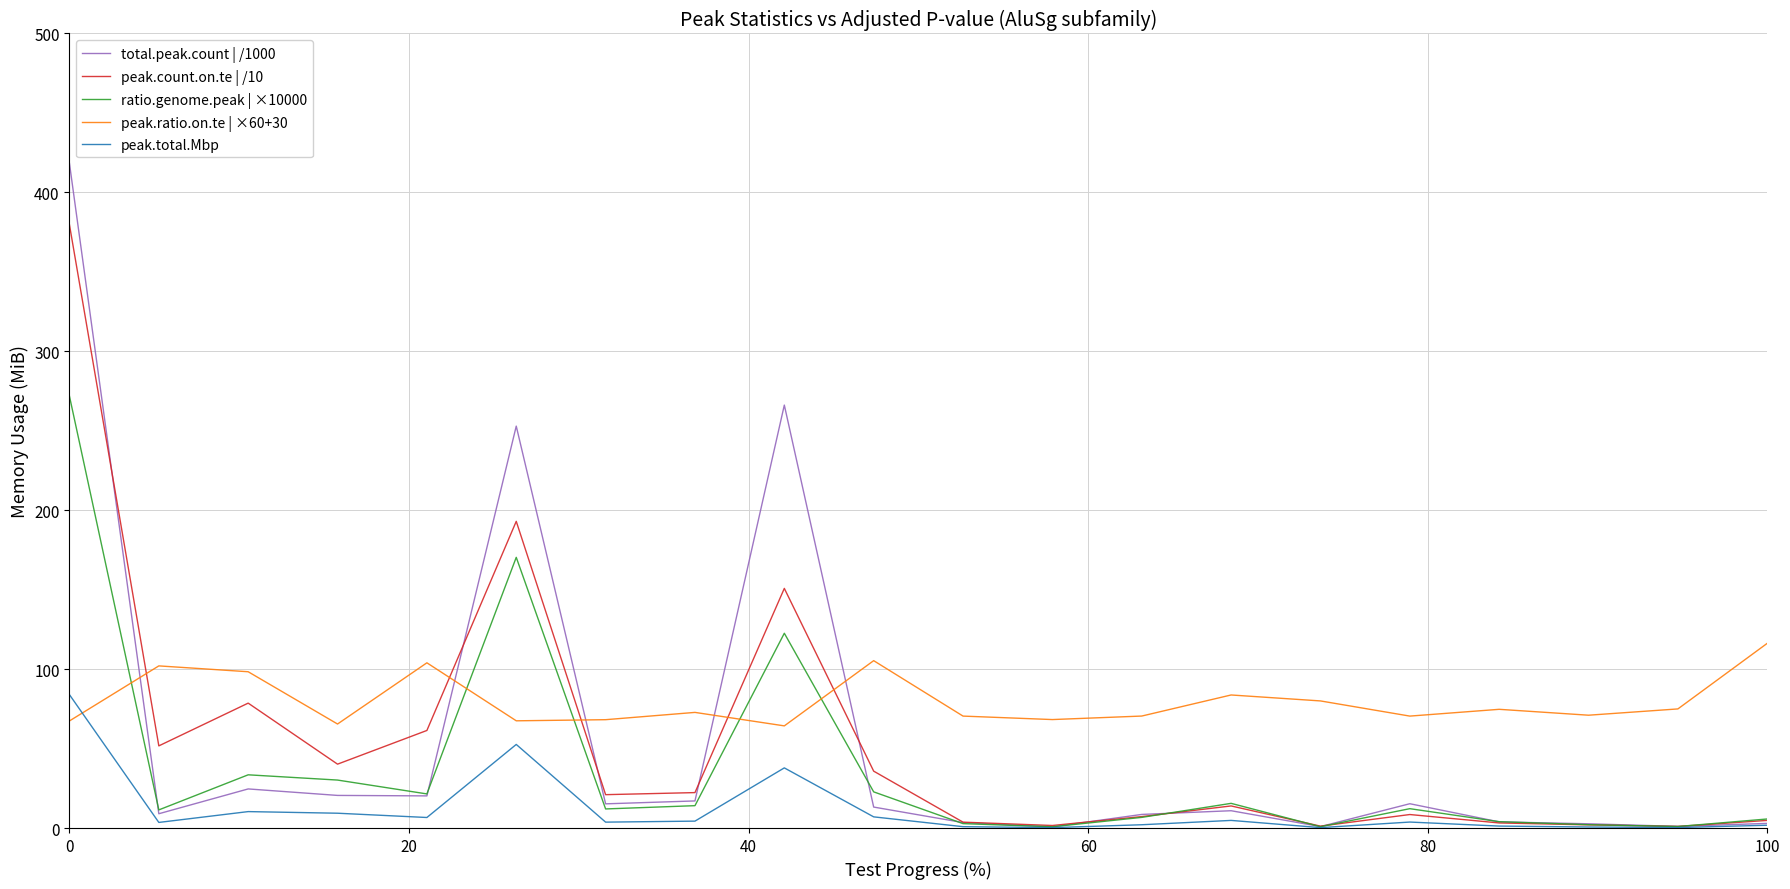

How many lines are shown in the chart?

5